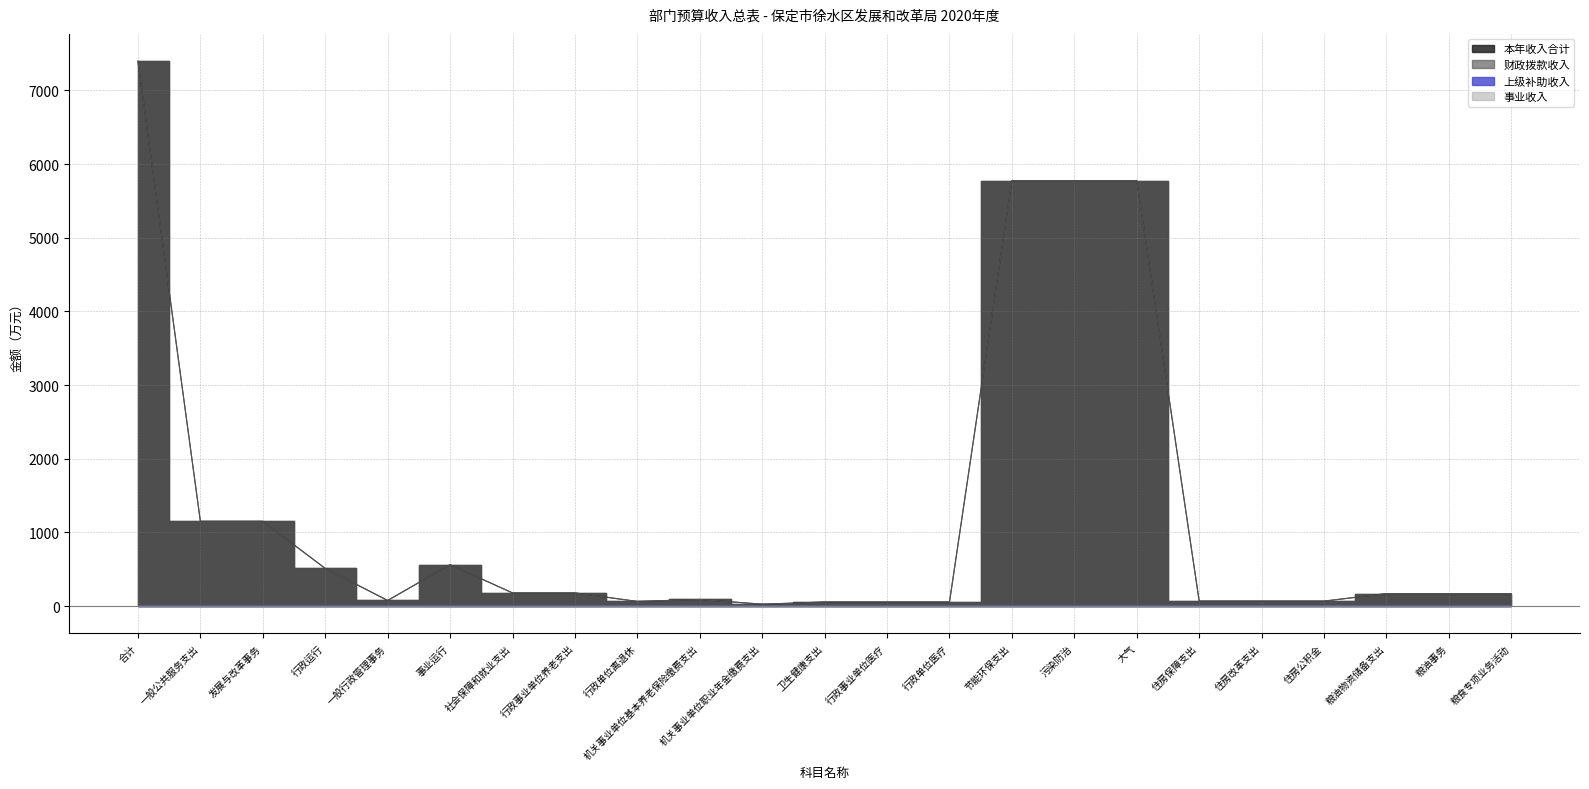

How many values in the 本年收入合计 series exceed 169?

13